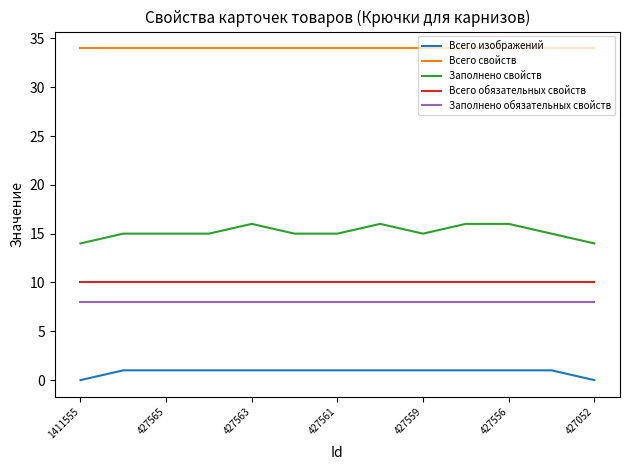

True or false: Всего обязательных свойств and Заполнено обязательных свойств cross at least once.

False